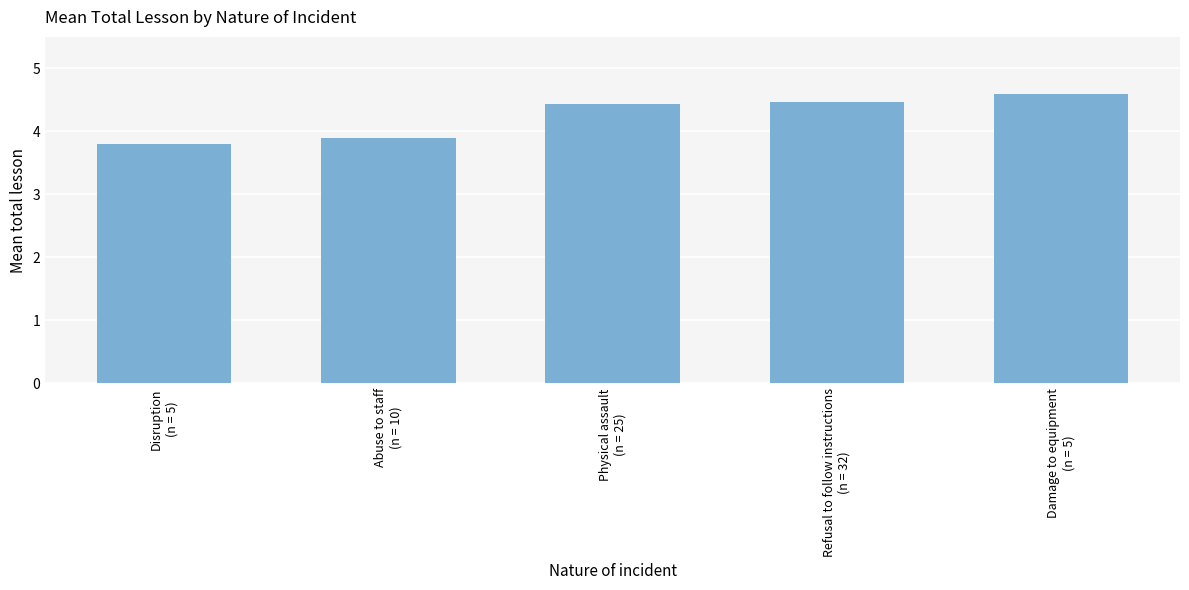

What is the average value?

4.2